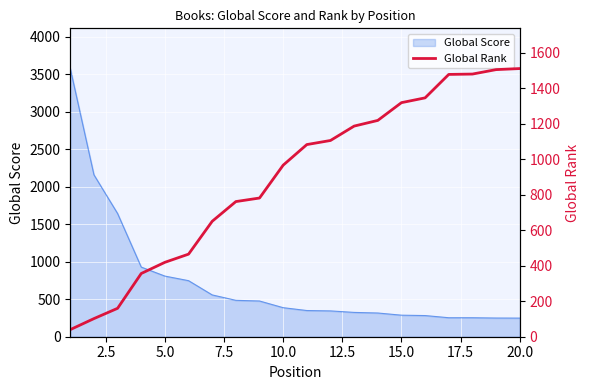

What is the maximum value for Global Score?

3574